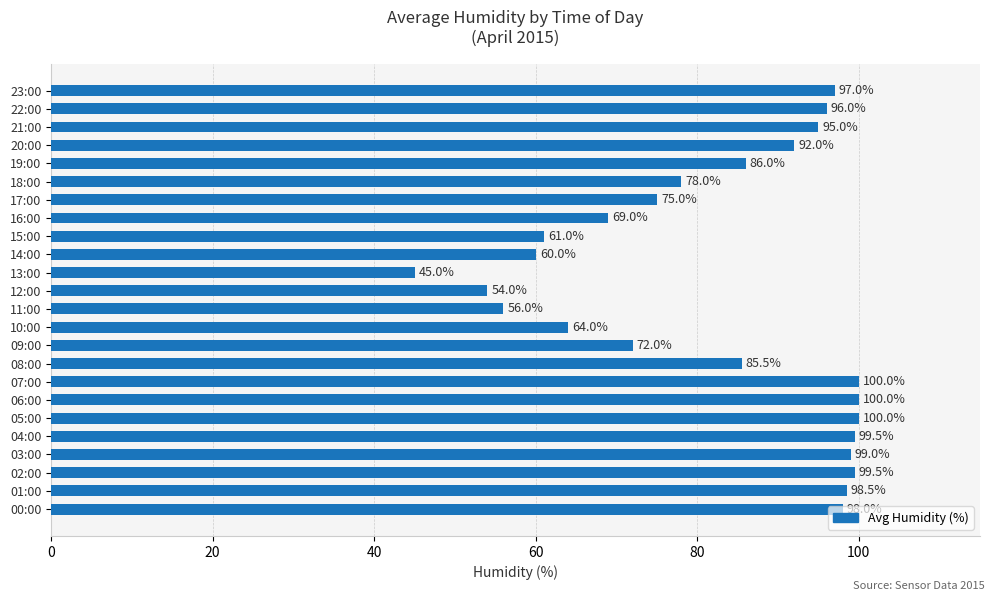

What is the ratio of the value at 07:00 to the value at 20:00?

1.1